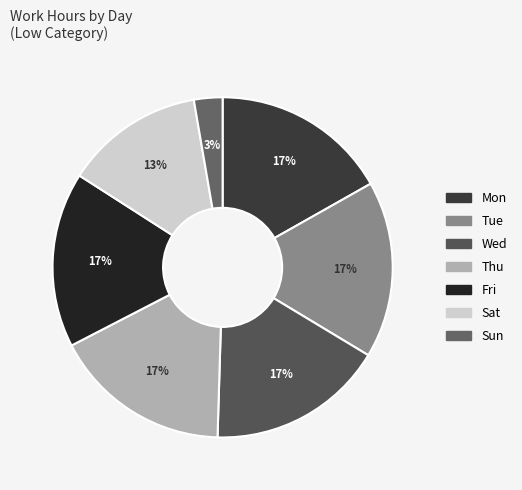

How many segments does this pie chart have?

7